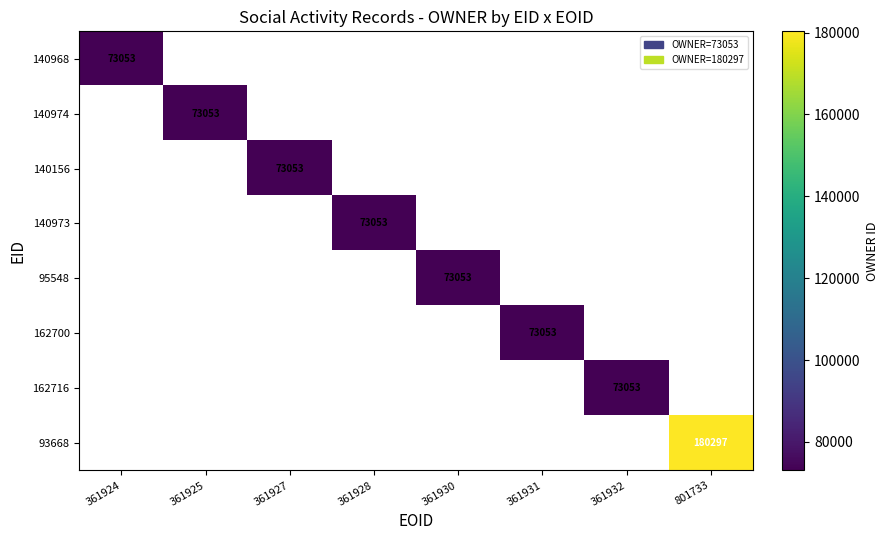

The 140974 series shows 73053 at 361925. True or false?

True